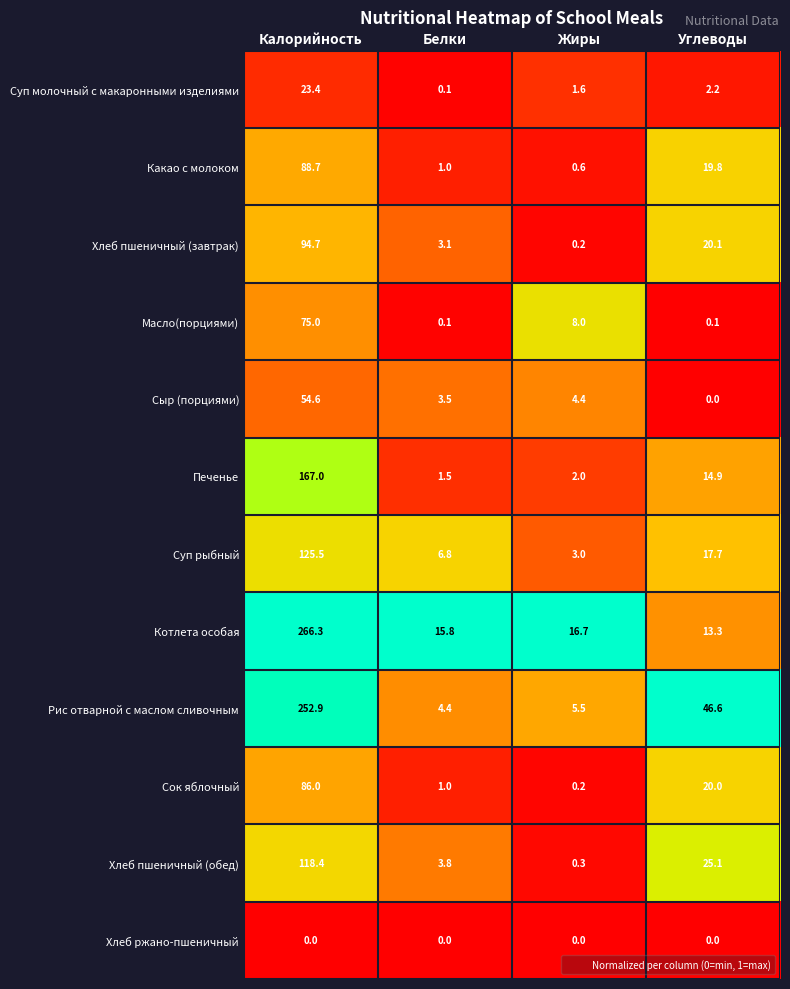

Which label corresponds to the largest value in the chart?

Калорийность